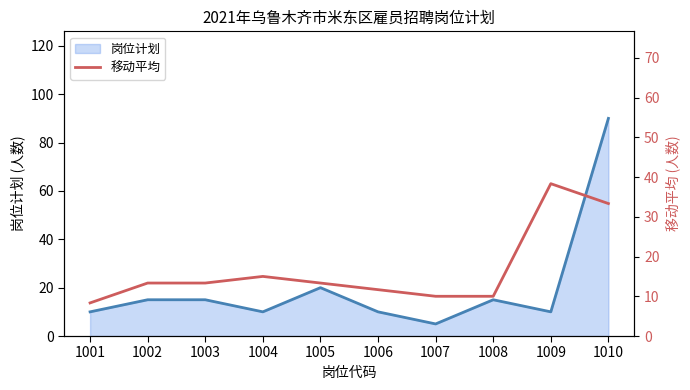

Which category has the lowest value in the 岗位计划 series?

1007